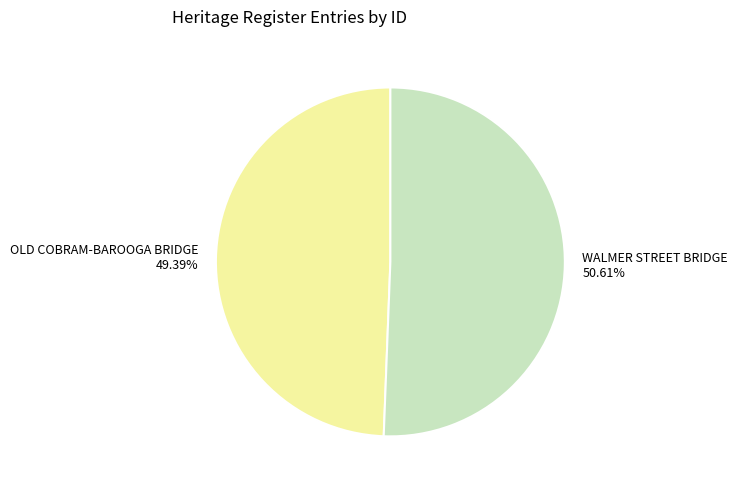

What is the majority slice?

WALMER STREET BRIDGE